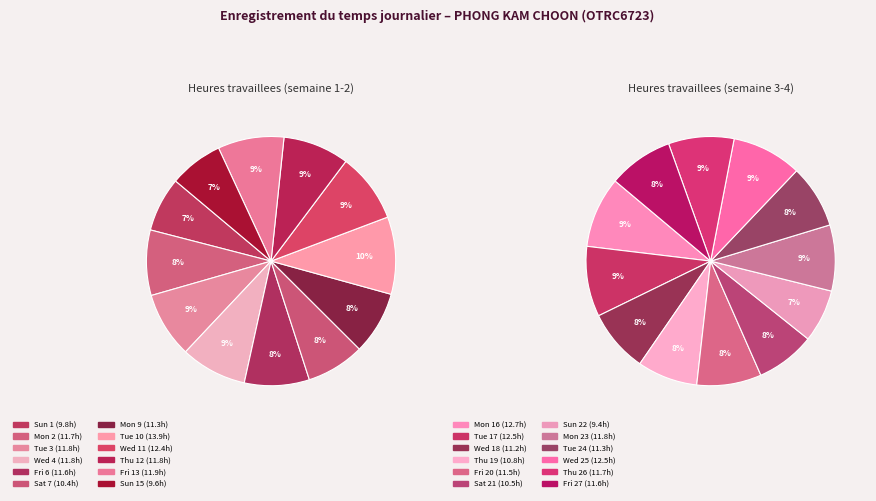

Which category has the smallest portion of the pie?

Sun 22